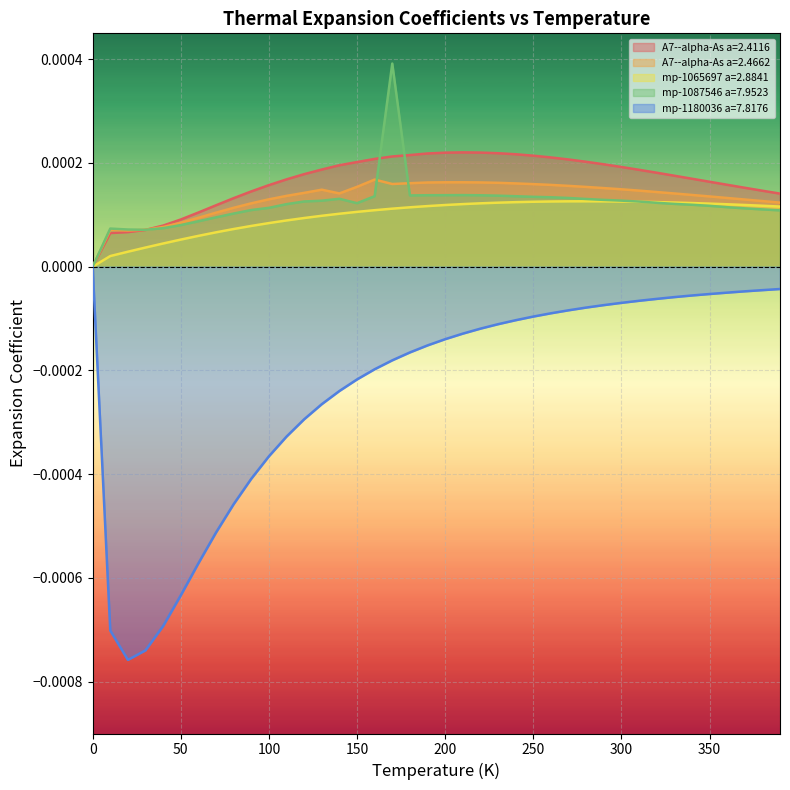

Which series has the largest range (max minus min)?

mp-1180036 a=7.8176